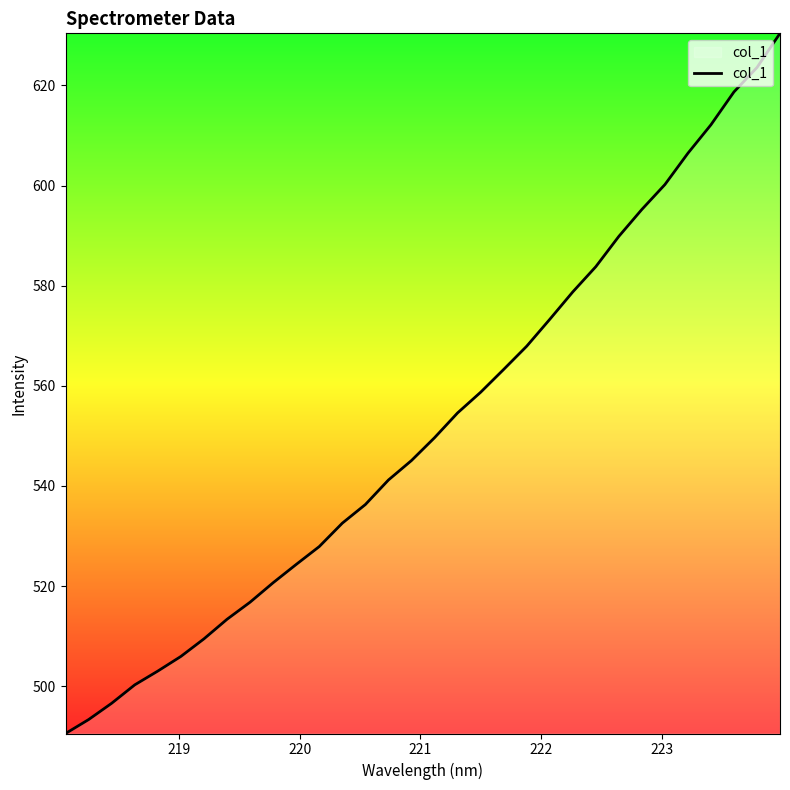

What is the smallest value displayed?

490.6